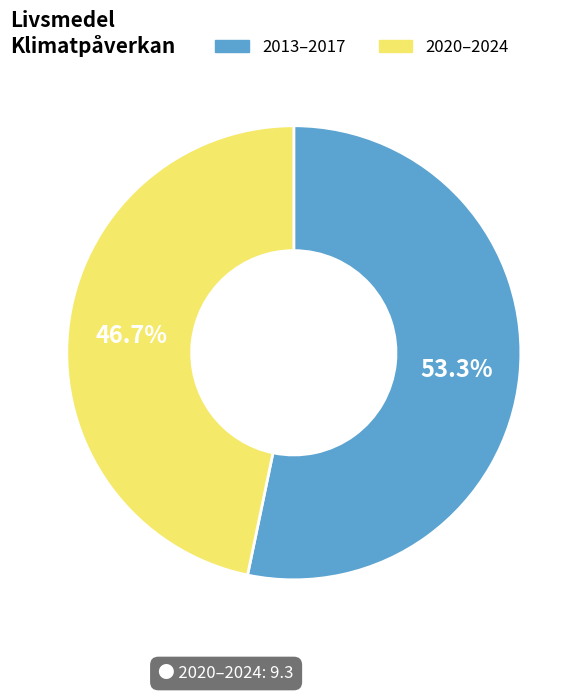

Is there any slice that represents more than half of the pie?

Yes